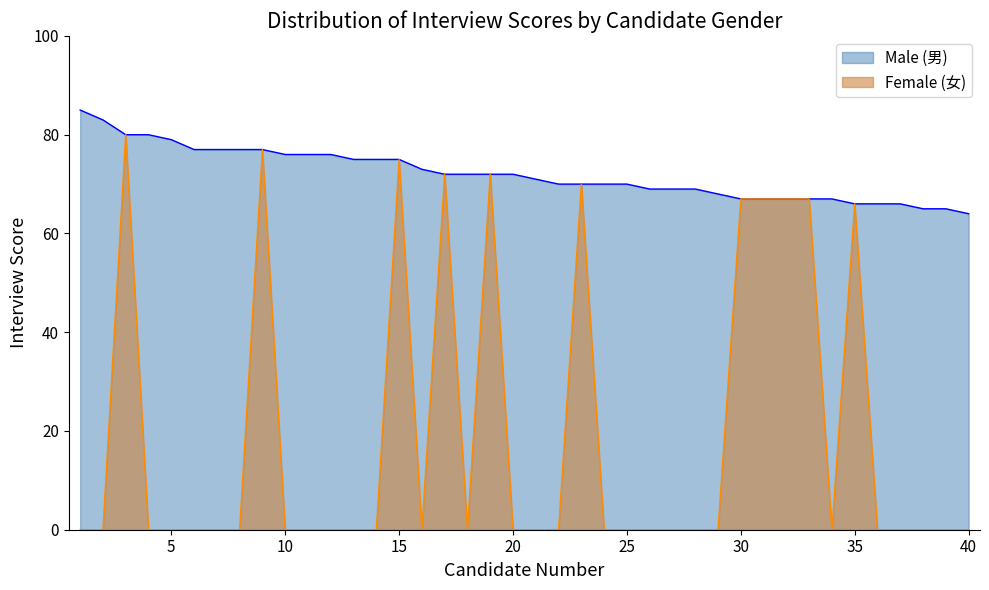

True or false: Gender has a value of 37 at 3.

False